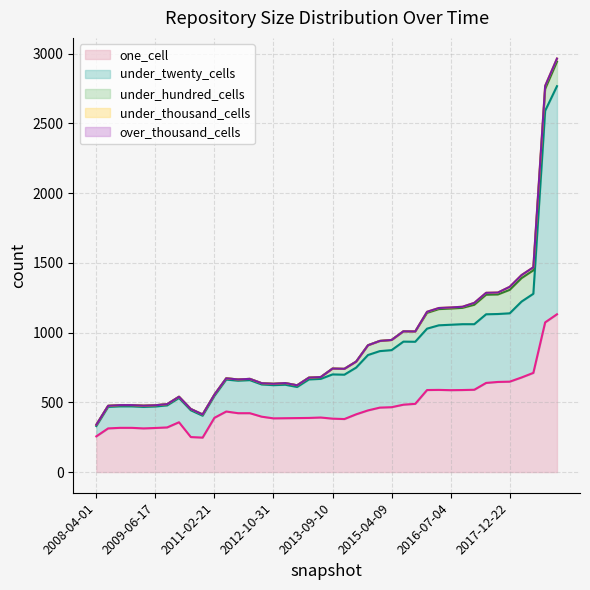

What is the sum of all under_twenty_cells values?

14990